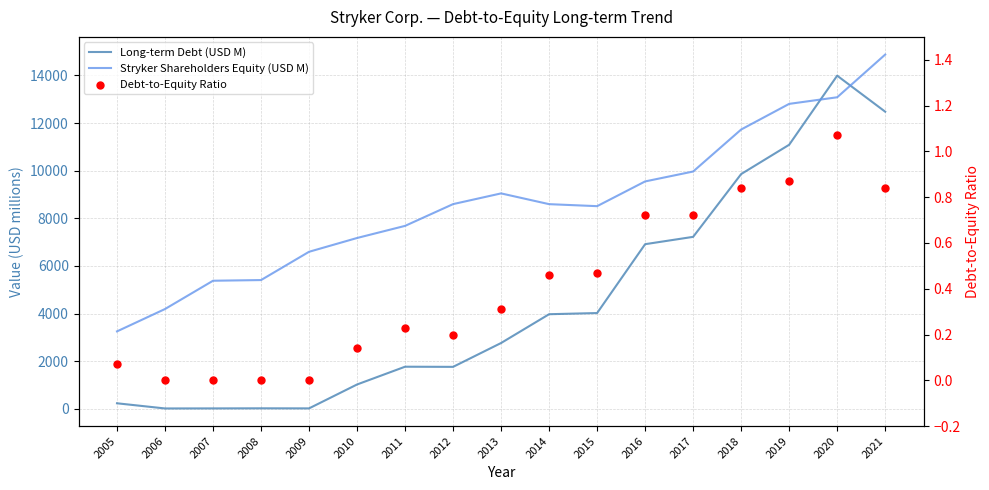

Which series reaches the minimum Y coordinate?

Debt-to-Equity Ratio